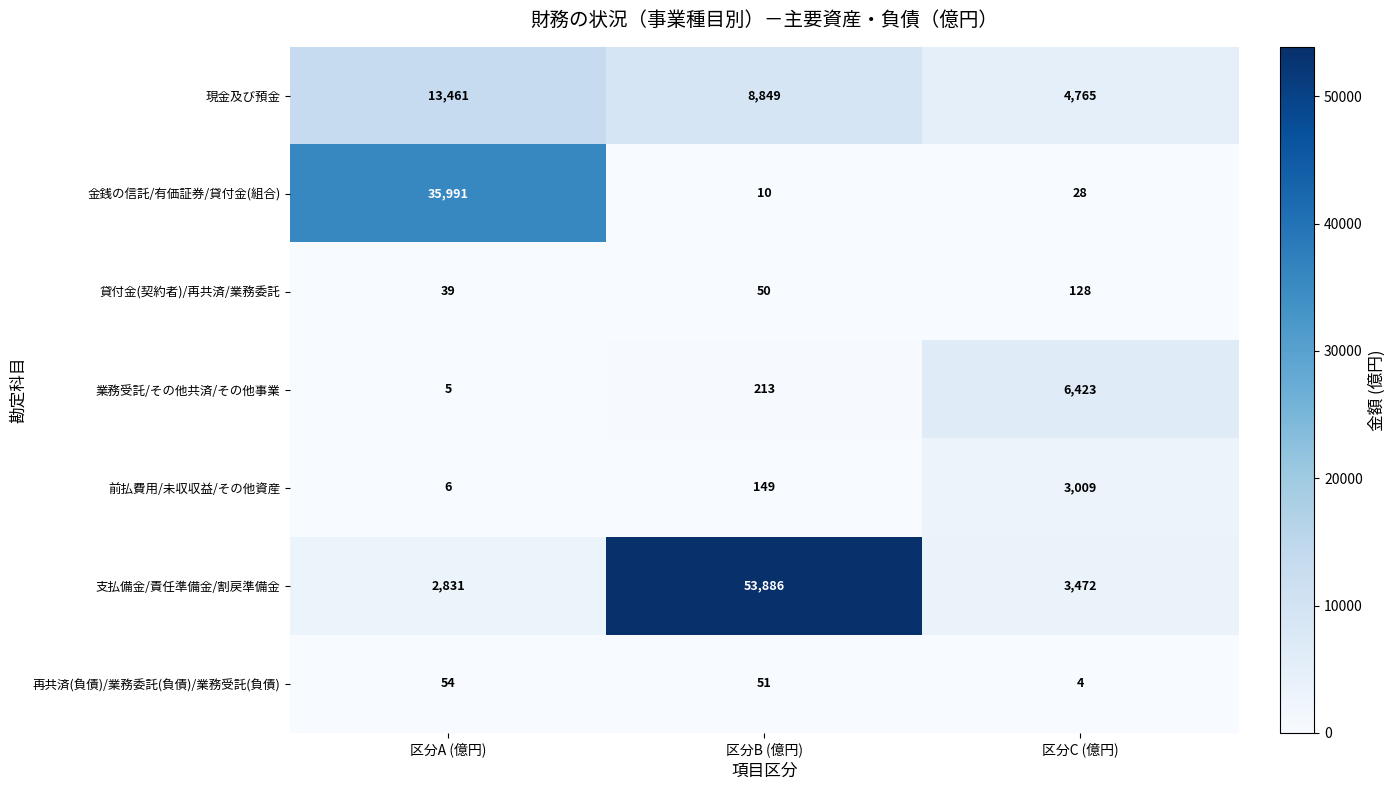

At how many categories does at least one series exceed 49783?

1